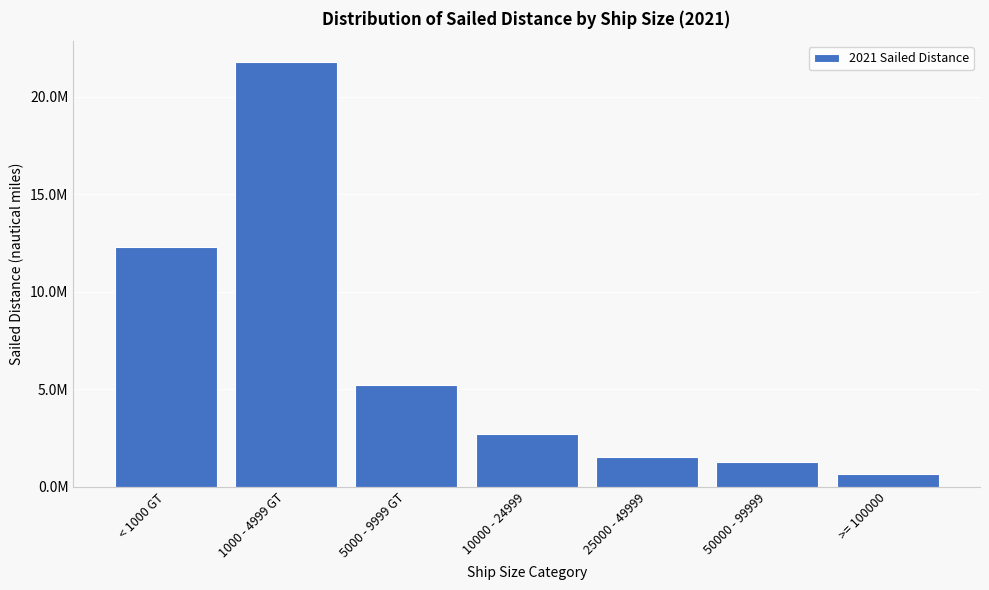

Are the bars horizontal?

No